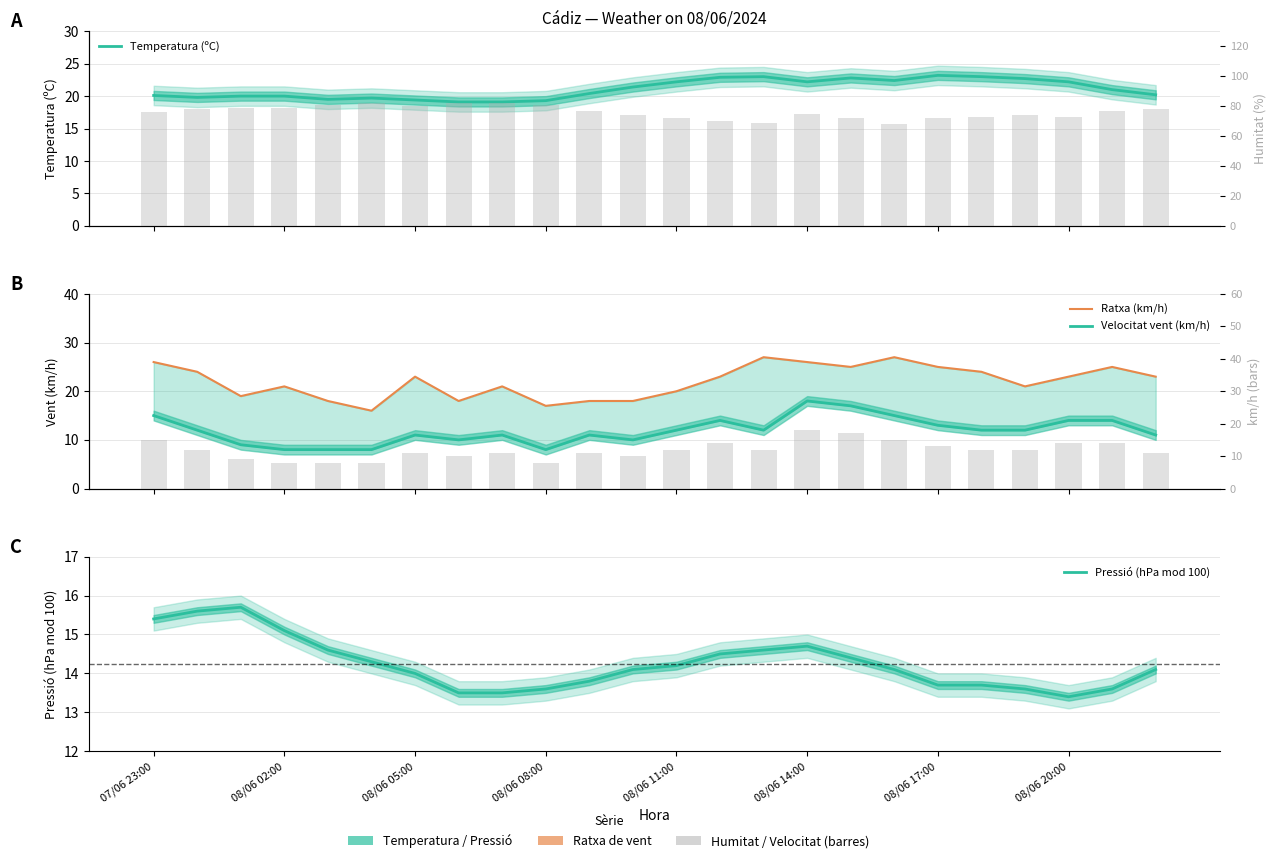

Which label corresponds to the smallest value in the chart?

08/06 02:00